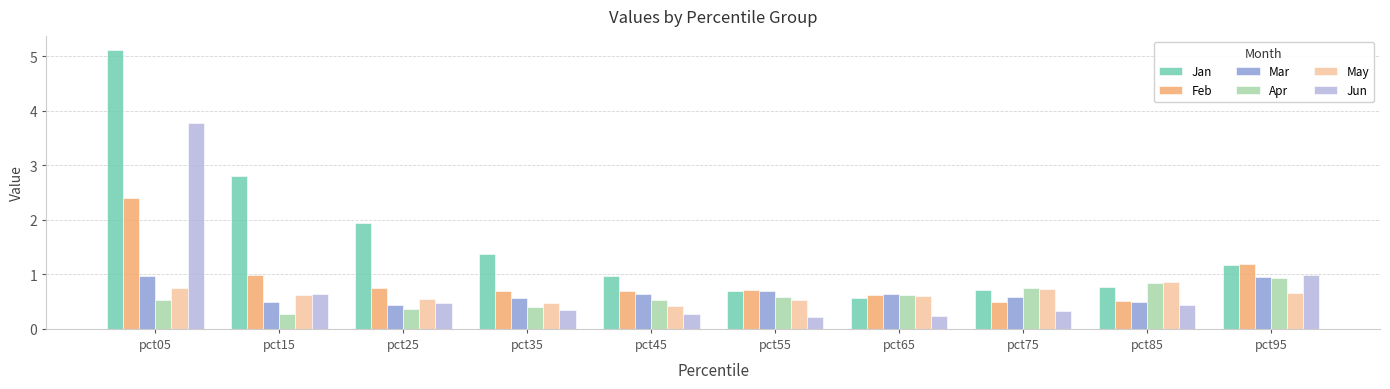

Is it true that Mar equals 0.3 at pct15?

False